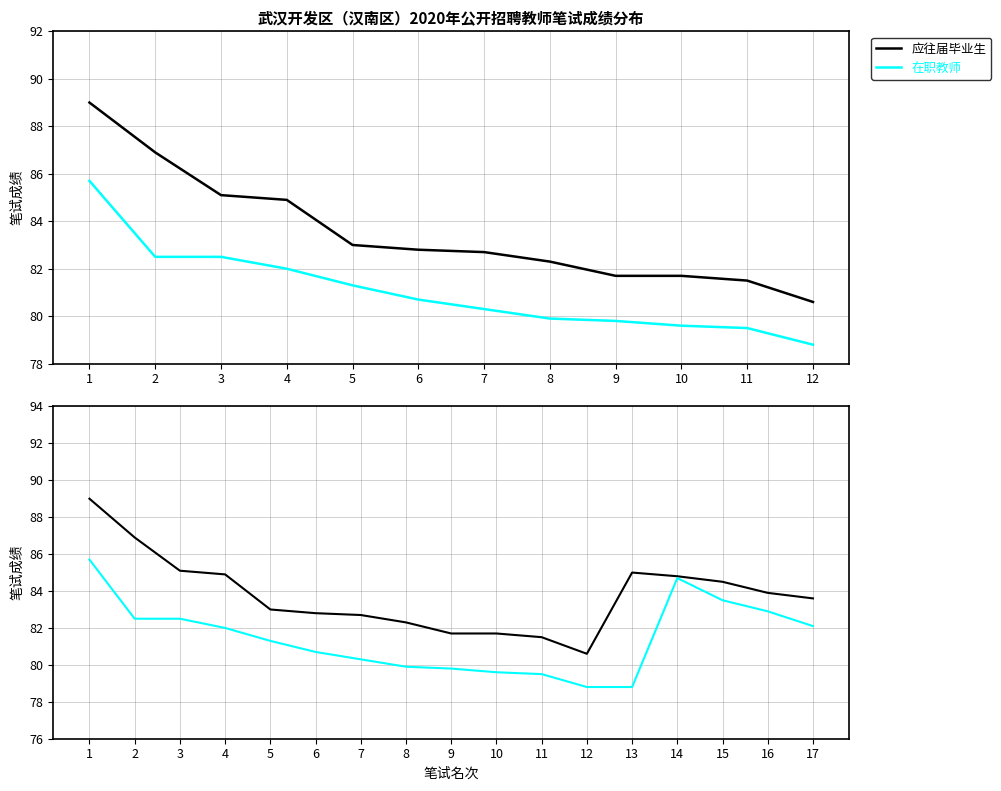

List the series in order of their overall mean, lowest first.

在职教师, 应往届毕业生